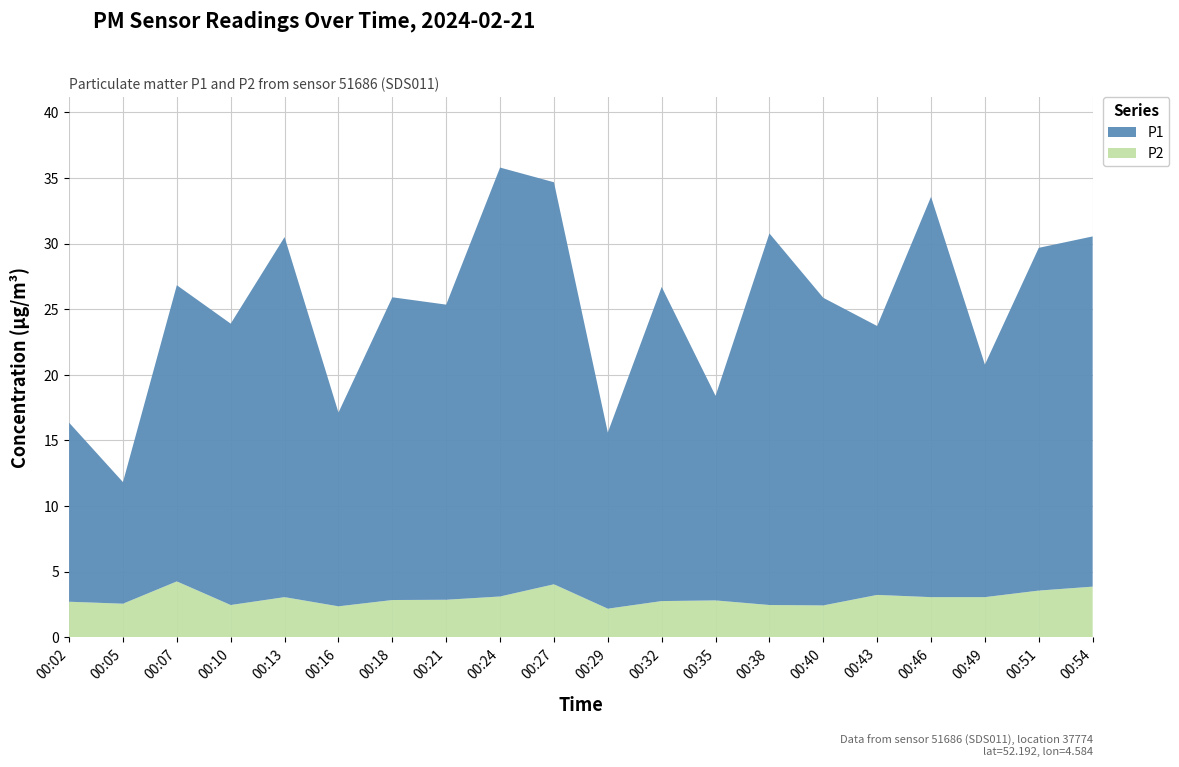

Reading left to right, extract all data points from this chart.

P1: 13.7	9.3	22.6	21.4	27.4	14.8	23.1	22.5	32.7	30.6	13.4	23.9	15.6	28.3	23.4	20.5	30.5	17.7	26.1	26.7
P2: 2.7	2.5	4.2	2.5	3.0	2.4	2.8	2.9	3.1	4.0	2.2	2.8	2.8	2.5	2.4	3.2	3.0	3.0	3.5	3.9